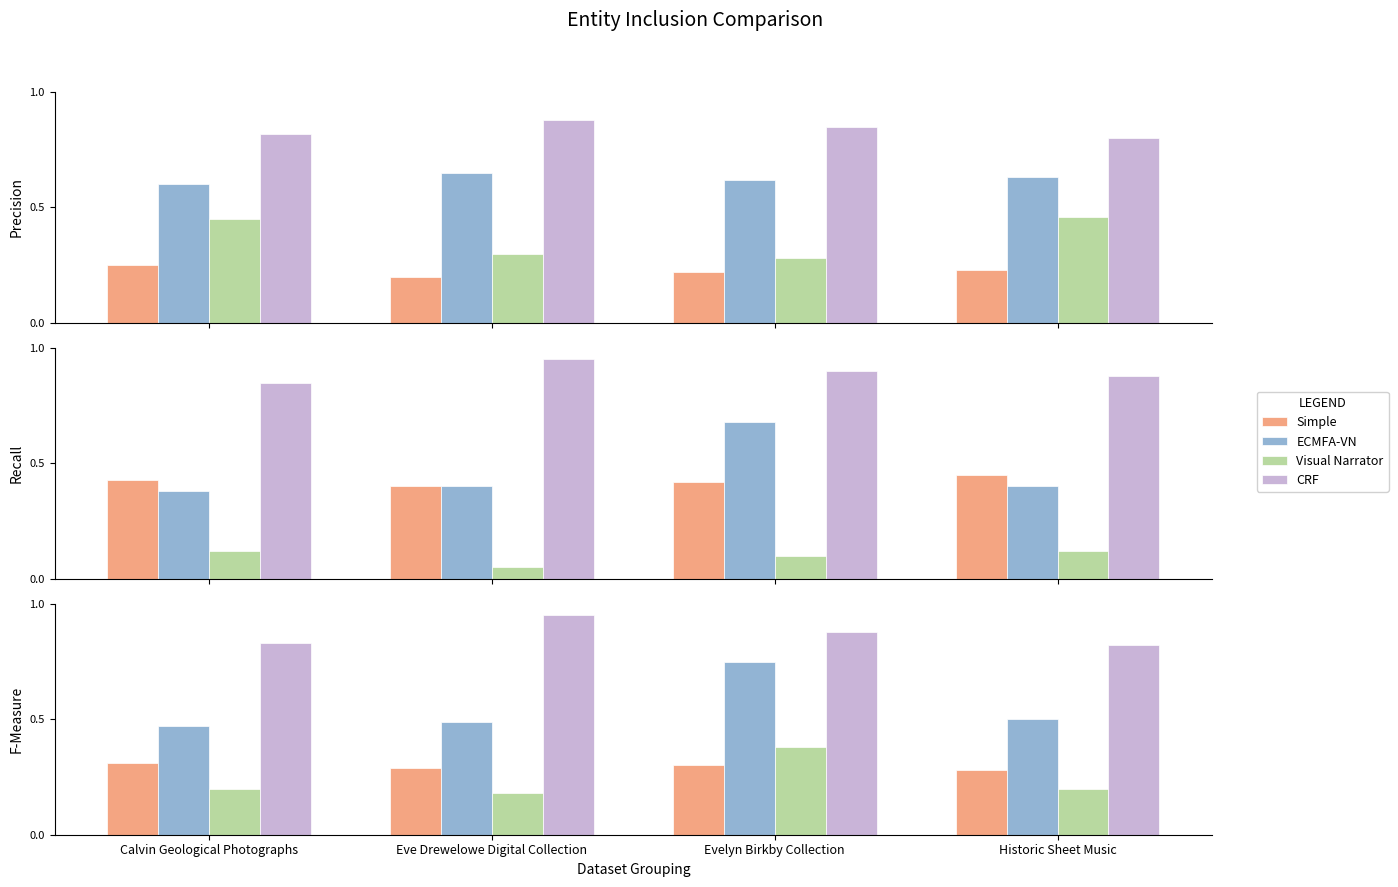

What value does the Simple series have at Calvin Geological Photographs?

0.3